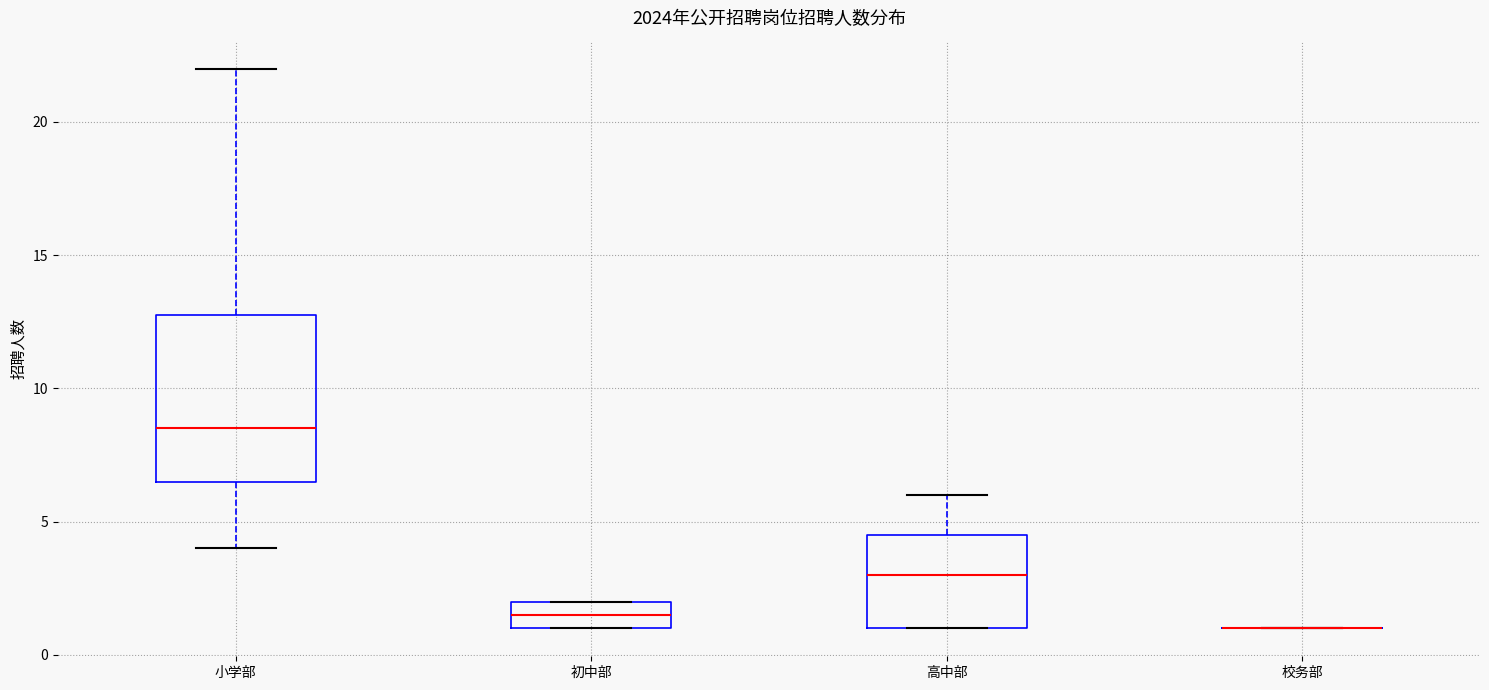

Reading left to right, read every box against the y-axis: the position of its median line, the range the box covers, and the ends of its whiskers. The values are not printed on the chart, so give them approximately, as read against the axis.

小学部: median 8.5, box 6.5 to 13.0, whiskers 4.0 to 22.0
初中部: median 1.5, box 1.0 to 2.0, whiskers 1.0 to 2.0
高中部: median 3.0, box 1.0 to 4.5, whiskers 1.0 to 6.0
校务部: box collapsed to a line at 1.0, whiskers 1.0 to 1.0